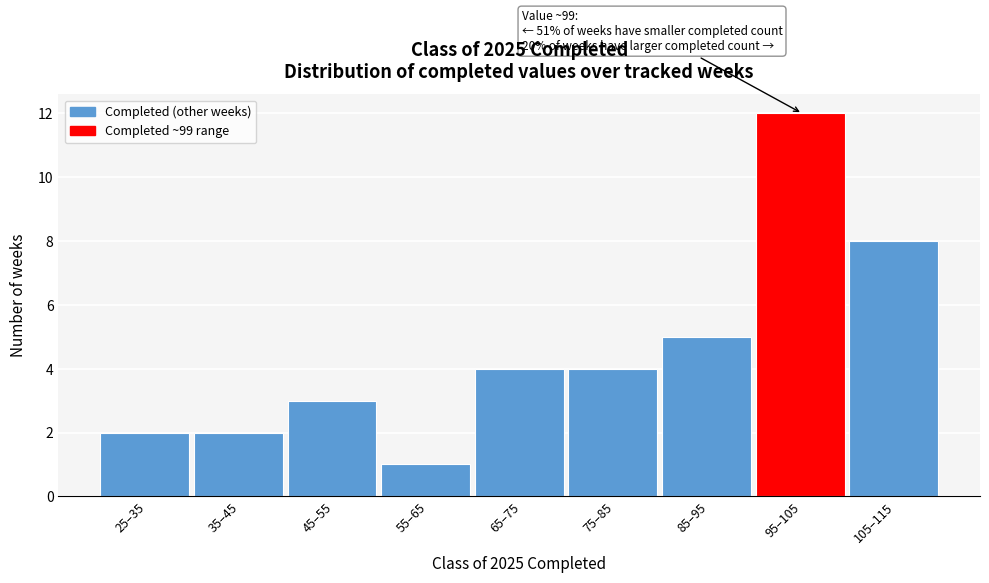

Reading left to right, extract all data points from this chart.

25–35=2	35–45=2	45–55=3	55–65=1	65–75=4	75–85=4	85–95=5	95–105=12	105–115=8